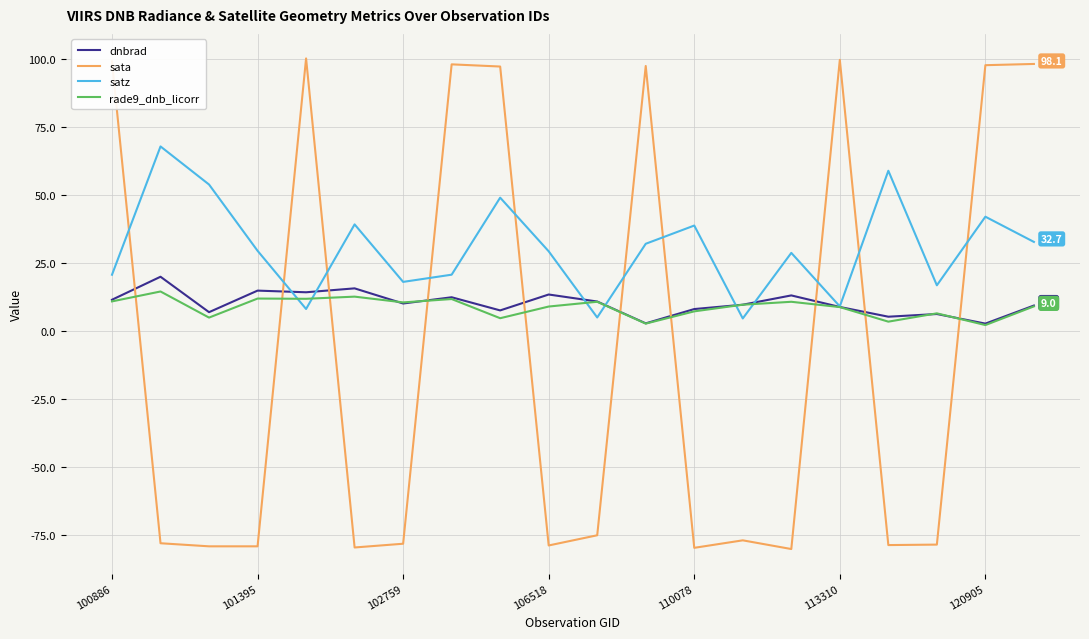

After their last crossing, which series has the higher values: satz or dnbrad?

satz